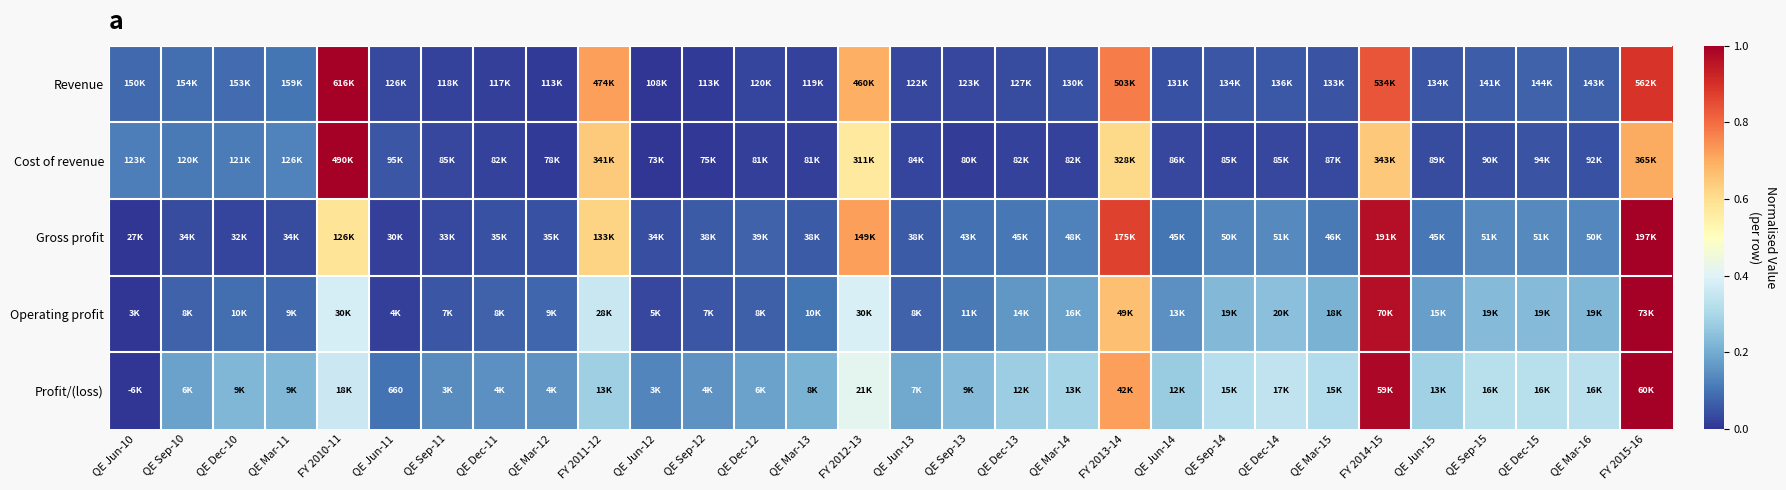

What is the difference between the Revenue values at QE Jun-11 and FY 2011-12?

0.7